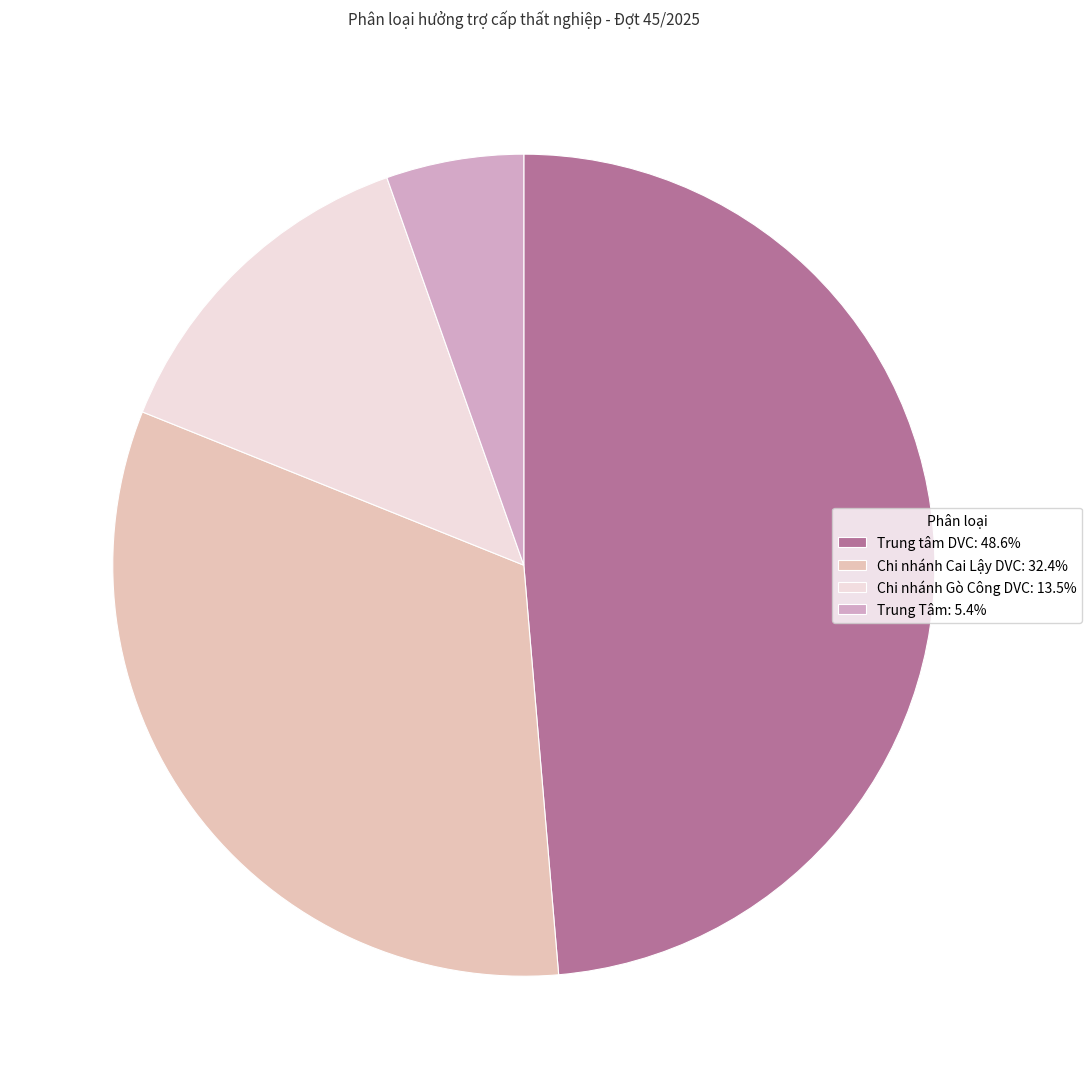

What is the largest slice in the pie chart?

Trung tâm DVC